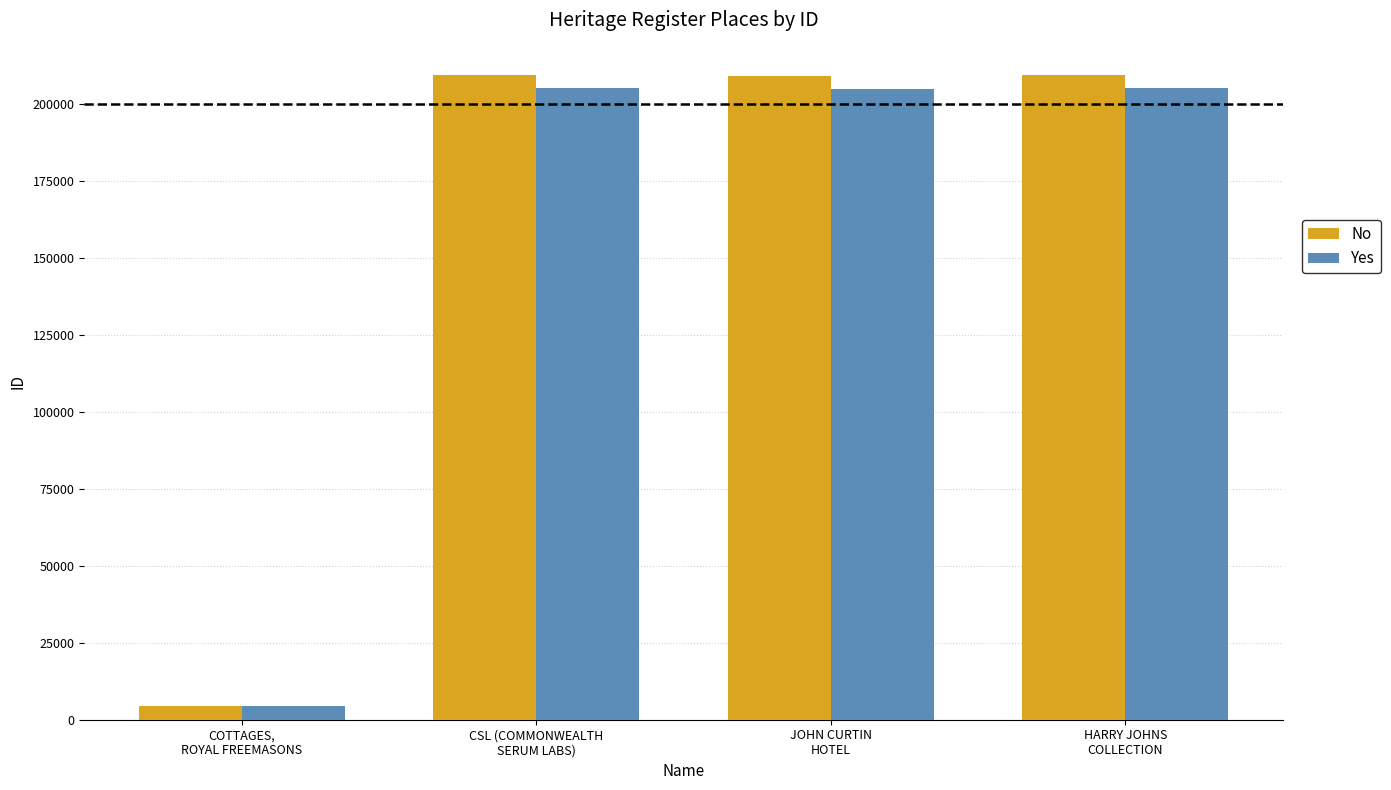

The value of No at CSL (COMMONWEALTH
SERUM LABS) is 209308.0. True or false?

True